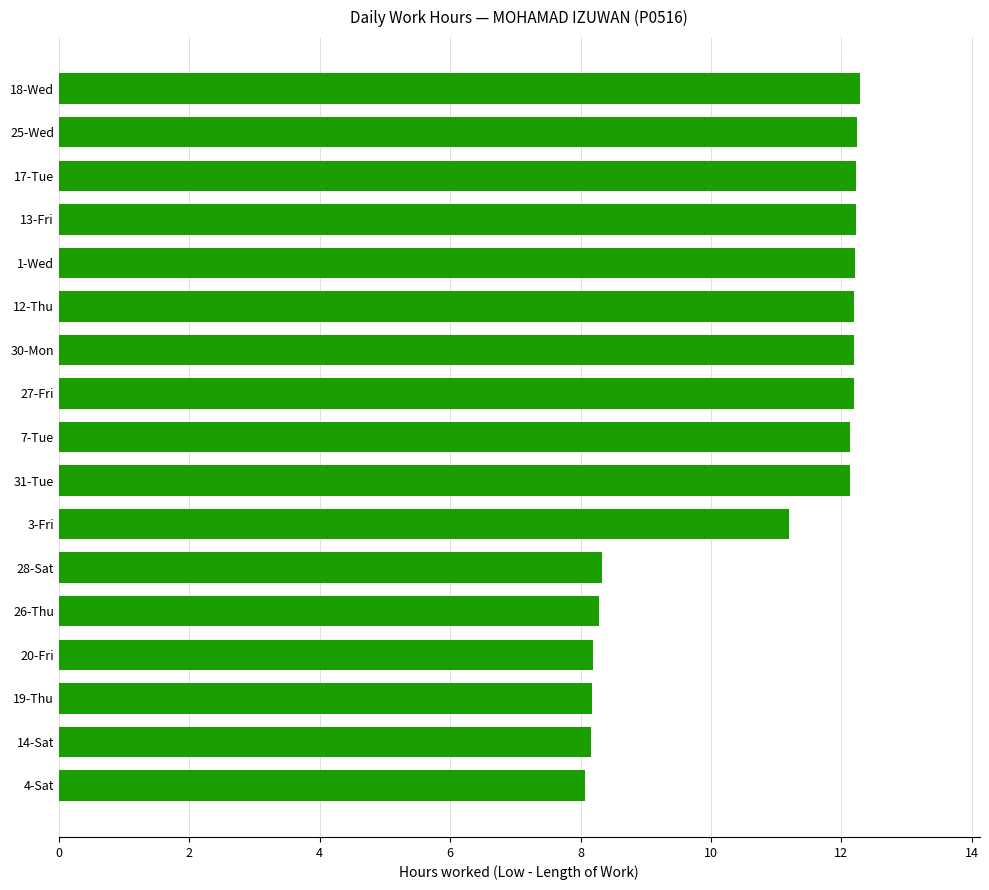

What is the greatest value displayed?

12.3